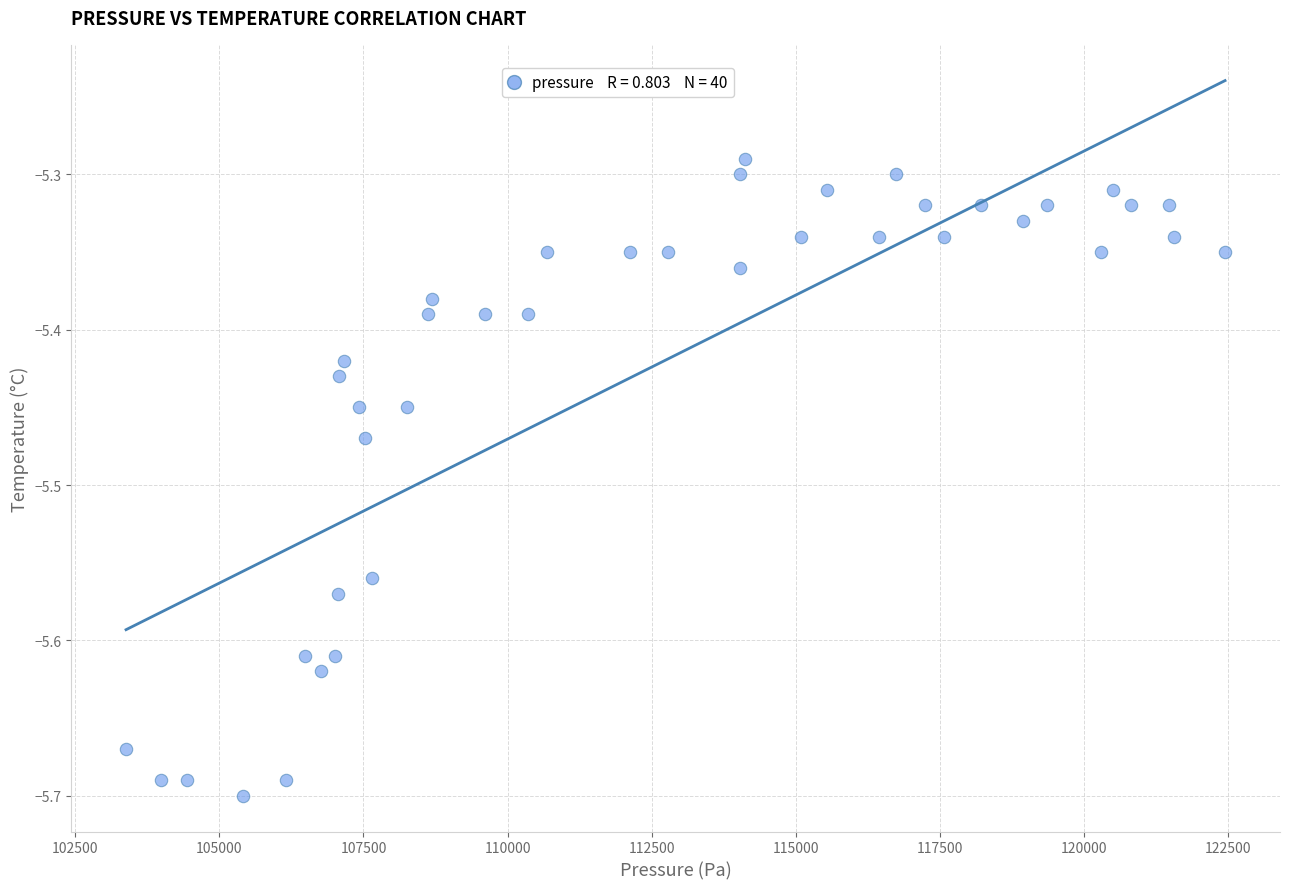

What is the range of X values (max minus min)?

19058.4